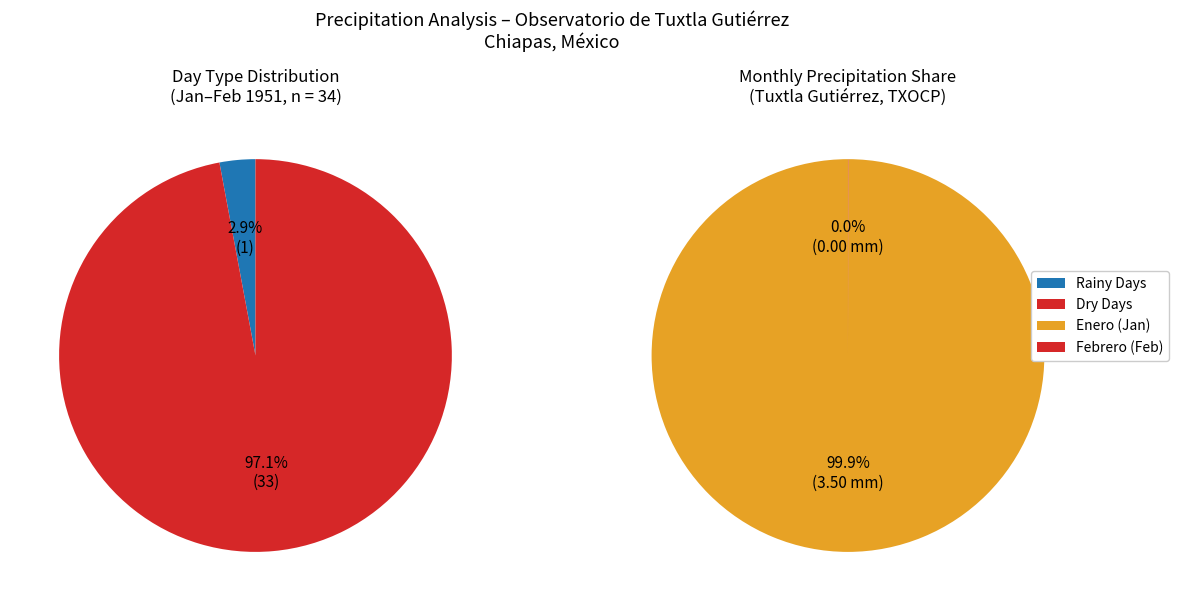

Is there a majority slice in this chart?

Yes